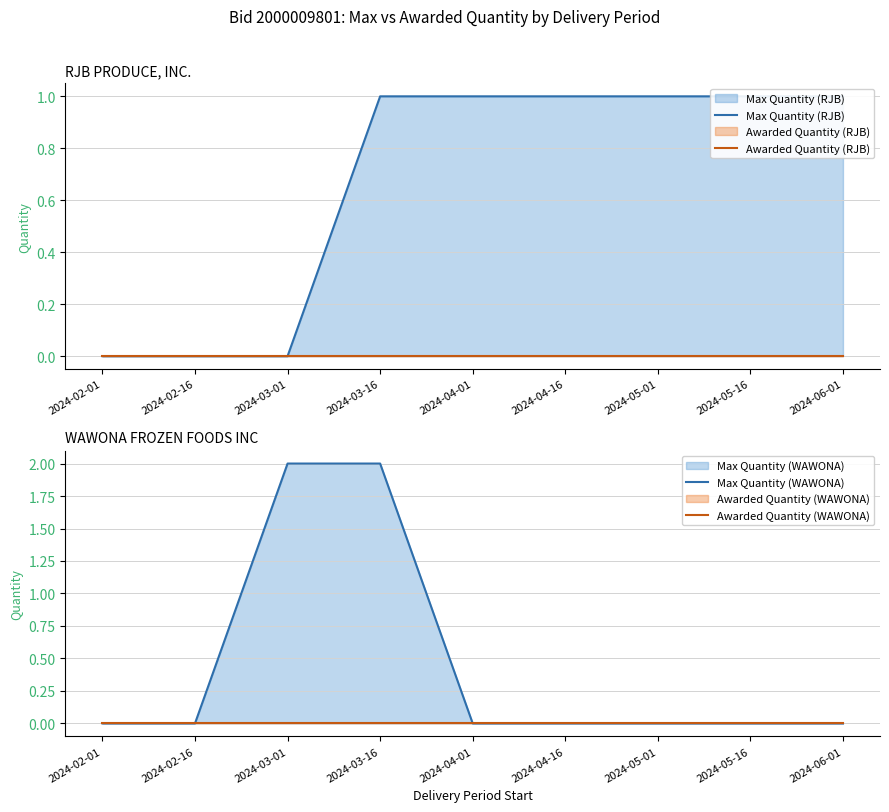

True or false: Max Quantity (WAWONA) and Max Quantity (RJB) cross at least once.

True